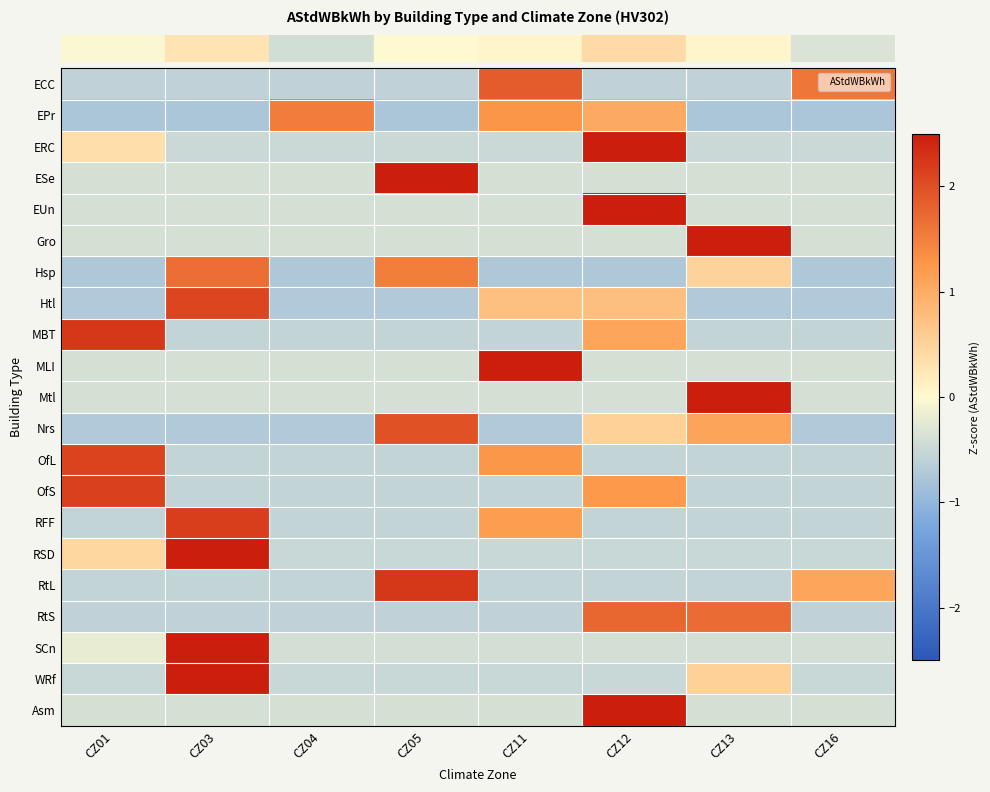

Which category has the lowest value across all series?

CZ01